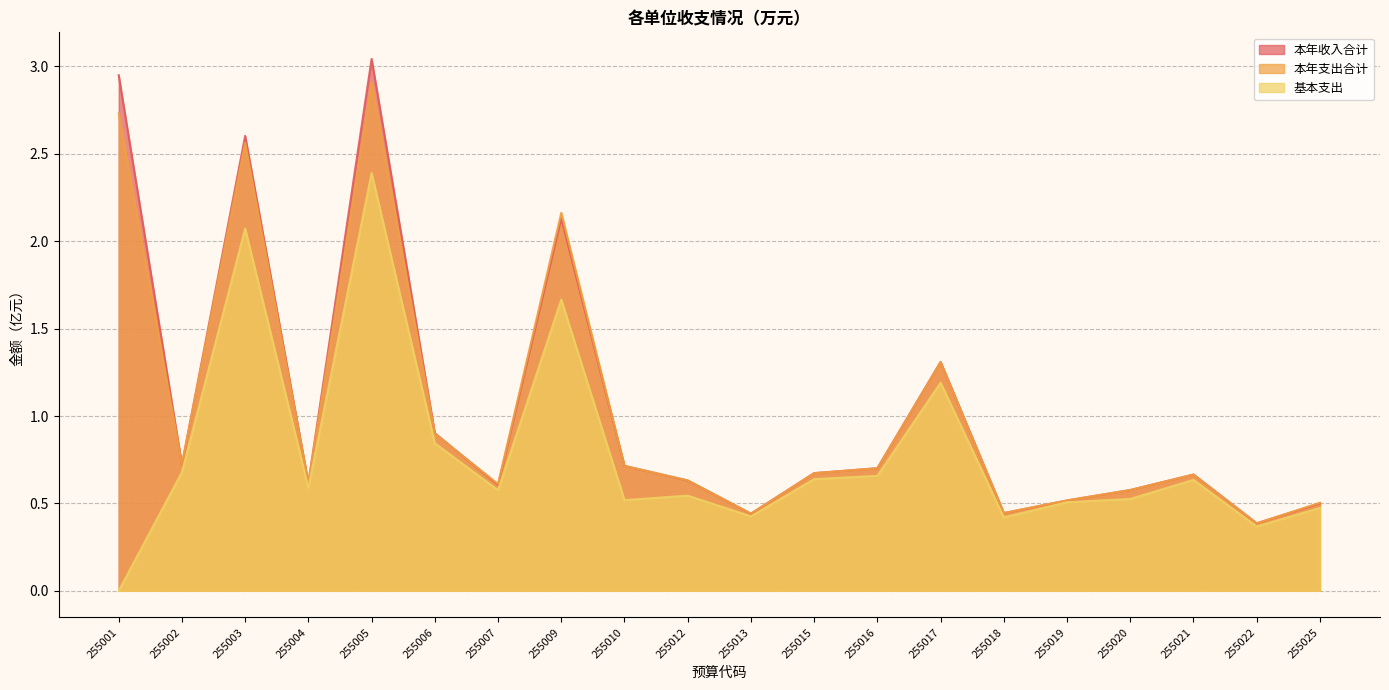

True or false: 基本支出 and 本年支出合计 intersect in this chart.

False